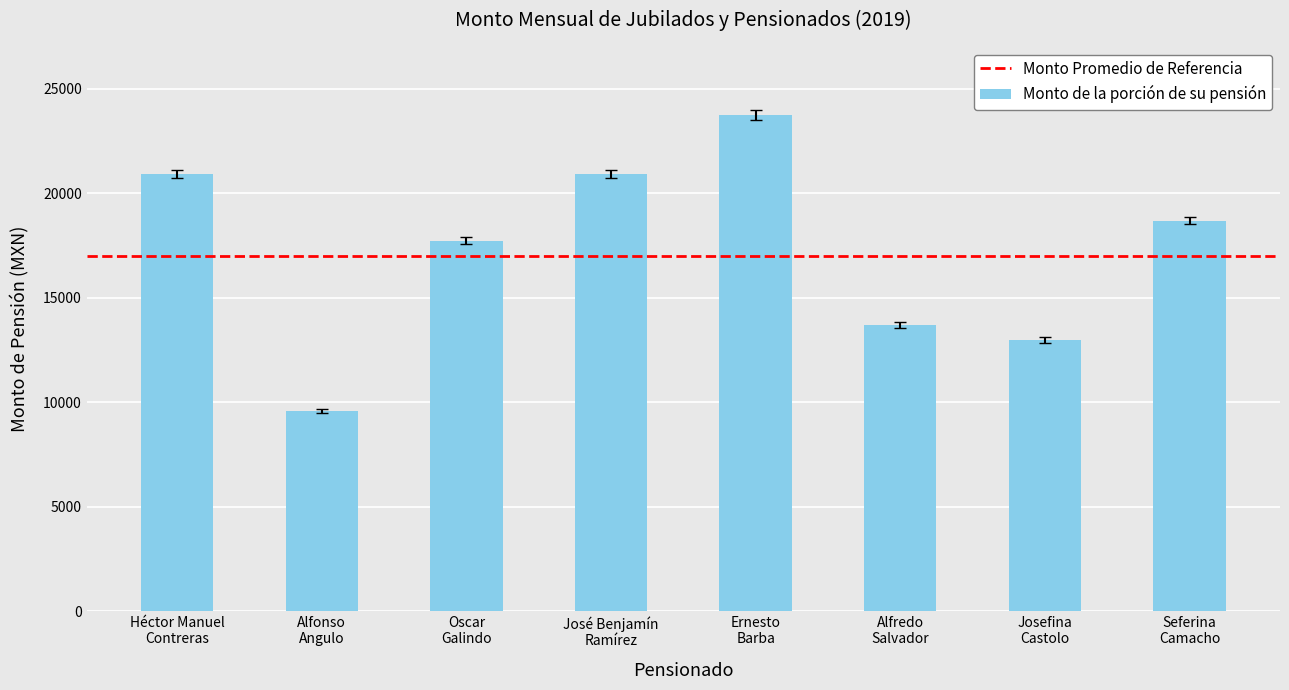

What is the value of the 8th bar from the left?

18696.0